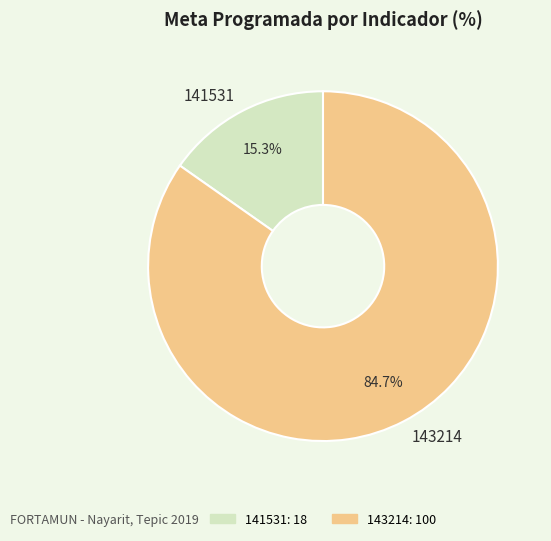

Is it true that 143214 is 85% of the pie?

True